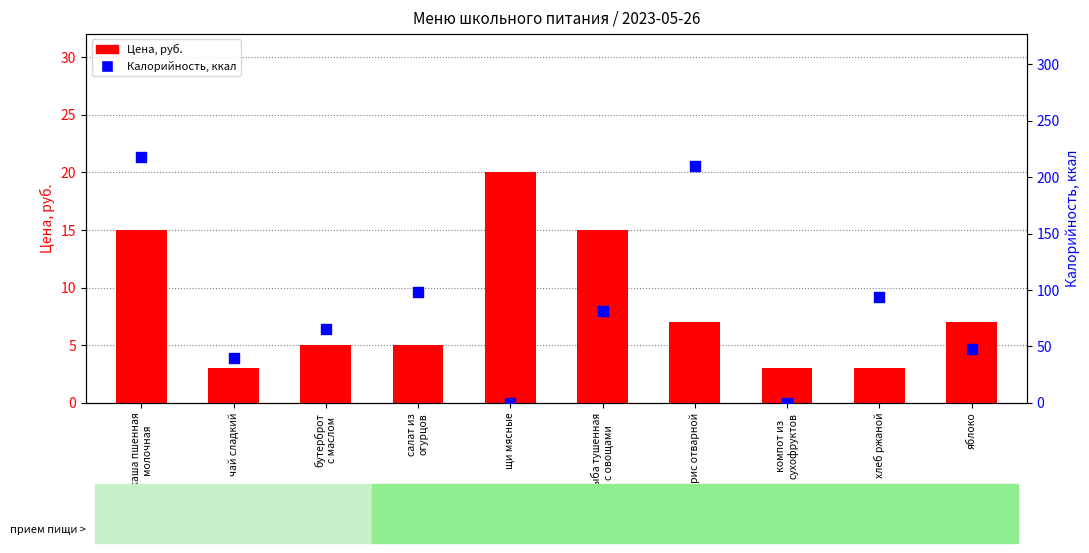

What are all the series names shown in the legend?

Цена, руб., Калорийность, ккал